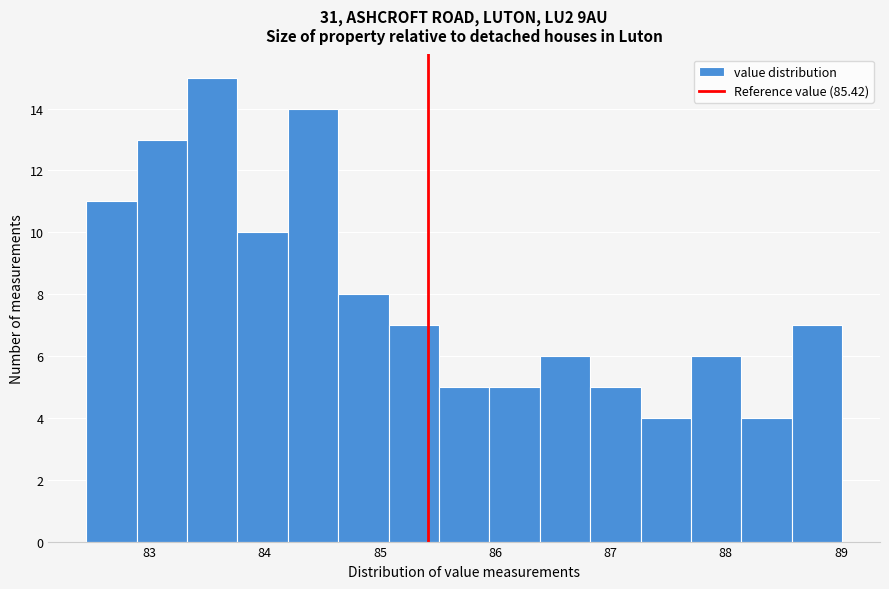

Reading left to right, list every bar in this chart as the range it spans on the x-axis followed by its height. Neither the bar edges nor the heights are printed on the chart, so give them approximately, as read against the axes.

82.5 to 82.9: 11
82.9 to 83.3: 13
83.3 to 83.8: 15
83.8 to 84.2: 10
84.2 to 84.6: 14
84.6 to 85.1: 8
85.1 to 85.5: 7
85.5 to 85.9: 5
85.9 to 86.4: 5
86.4 to 86.8: 6
86.8 to 87.3: 5
87.3 to 87.7: 4
87.7 to 88.1: 6
88.1 to 88.6: 4
88.6 to 89.0: 7